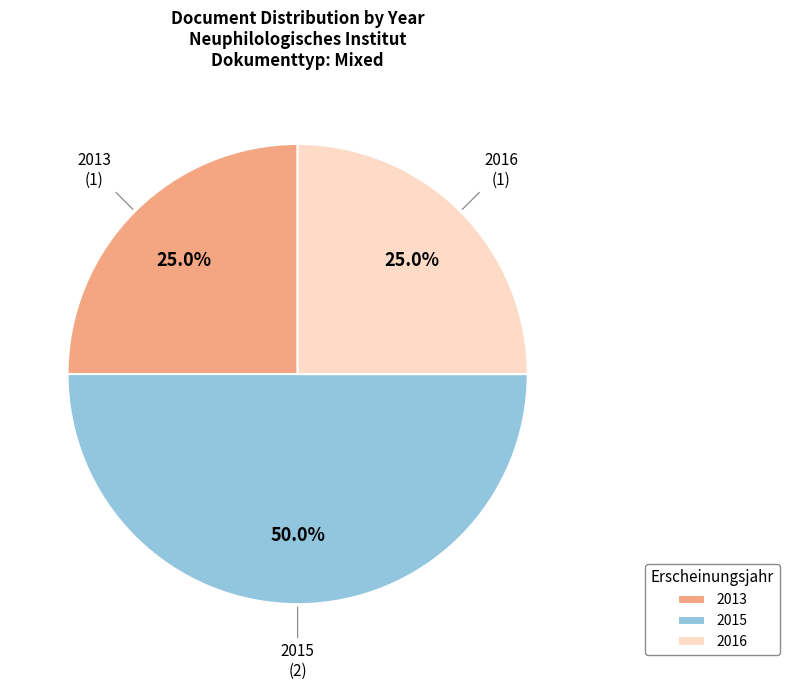

Between 2015 and 2013, which is larger?

2015